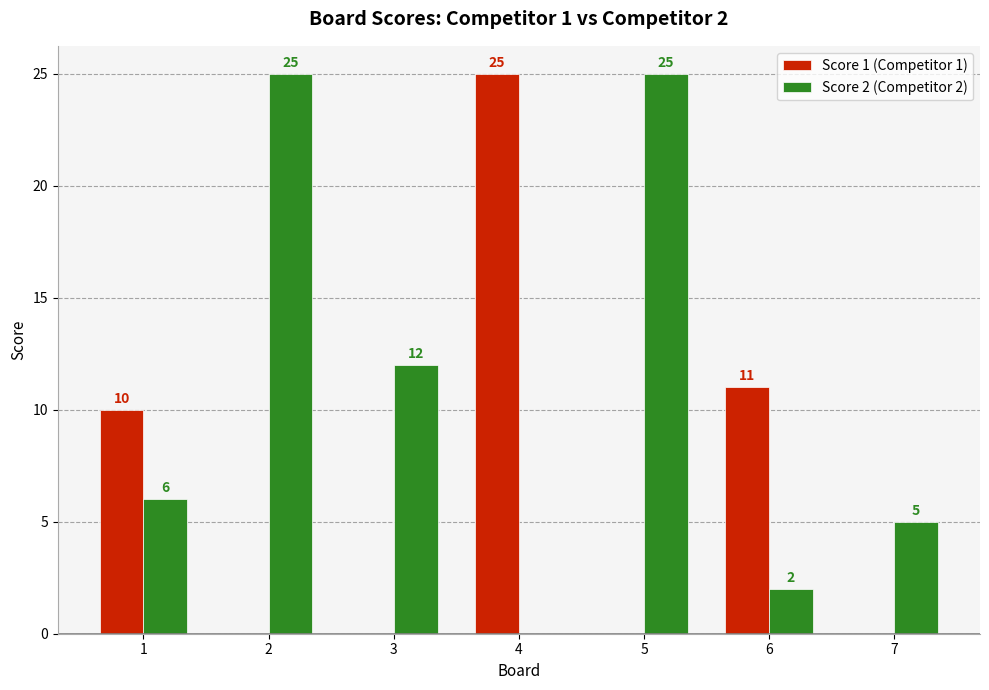

Is the value of Score 1 (Competitor 1) at 1 greater than the value of Score 2 (Competitor 2) at 6?

Yes